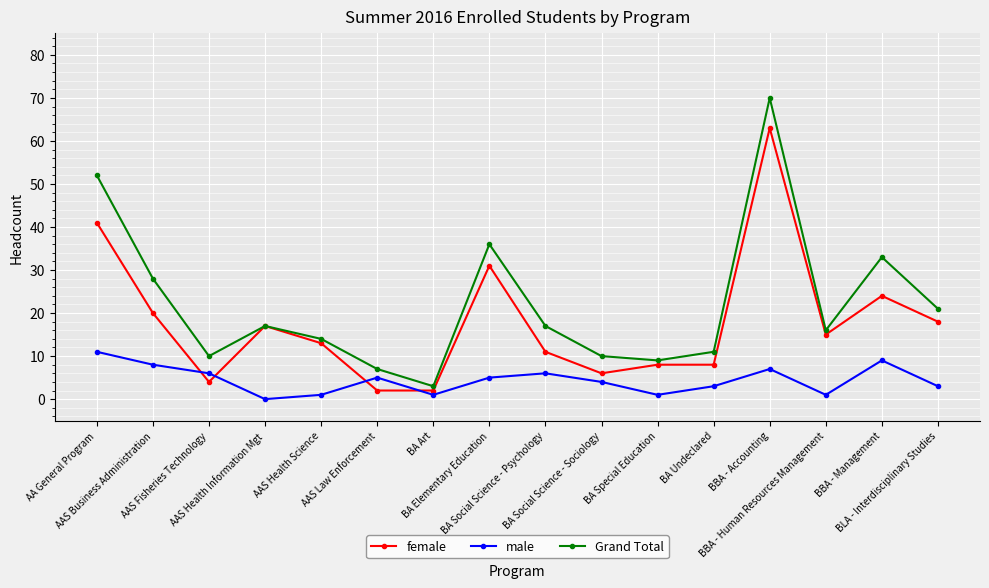

What is the difference between the second highest and second lowest values in the Grand Total series?

45